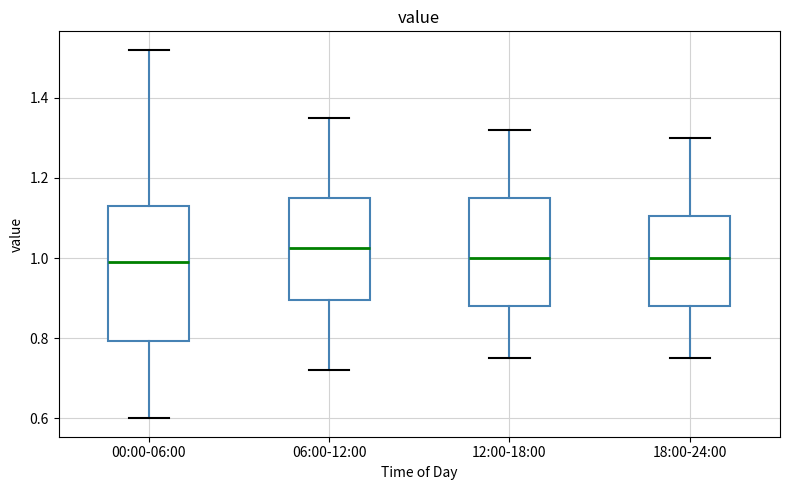

Reading left to right, transcribe this box plot: for each box, give where its median line is, the range the box spans, and where its two whiskers end, as read against the y-axis. The values are not printed on the chart, so give them approximately, as read against the axis.

00:00-06:00: median 1.00, box 0.80 to 1.14, whiskers 0.60 to 1.52
06:00-12:00: median 1.02, box 0.90 to 1.16, whiskers 0.72 to 1.36
12:00-18:00: median 1.00, box 0.88 to 1.16, whiskers 0.76 to 1.32
18:00-24:00: median 1.00, box 0.88 to 1.10, whiskers 0.76 to 1.30